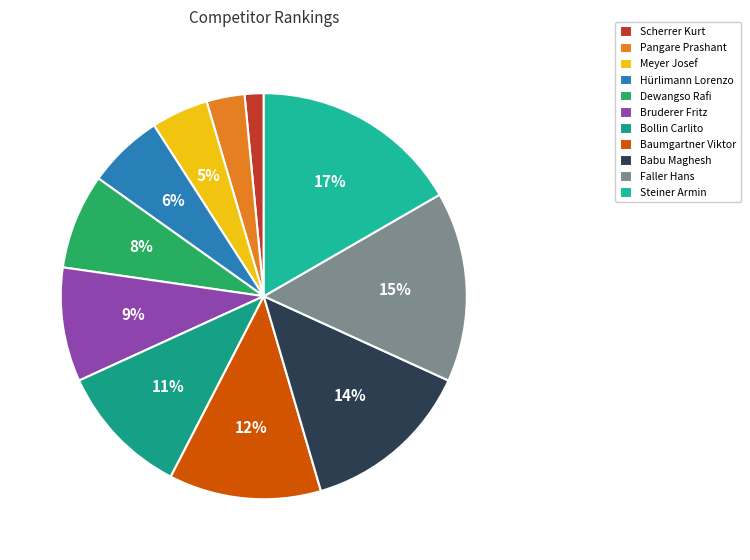

Between Bruderer Fritz and Pangare Prashant, which is larger?

Bruderer Fritz